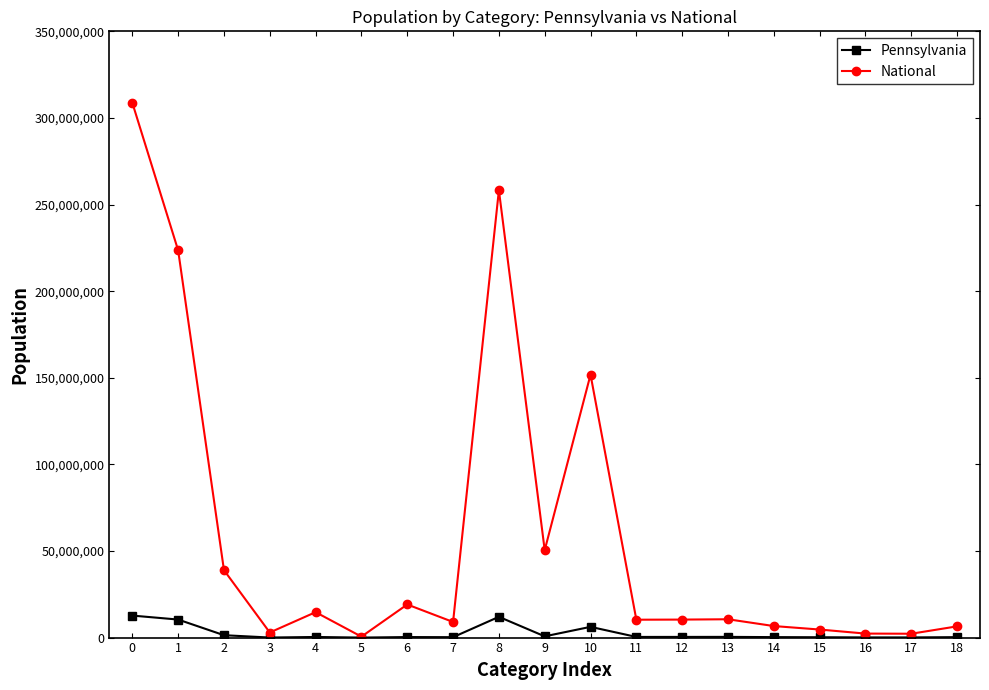

Which series has the largest total across all categories?

National